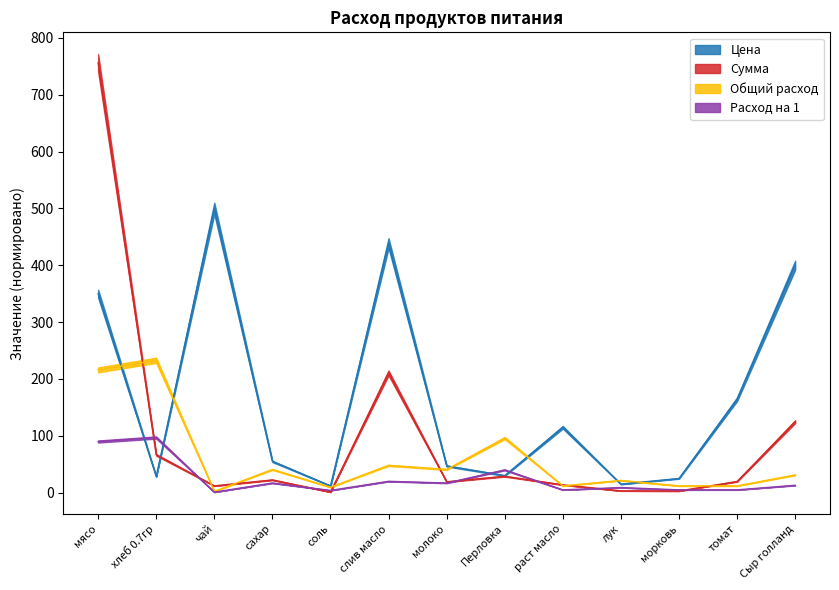

Which label corresponds to the largest value in the chart?

мясо